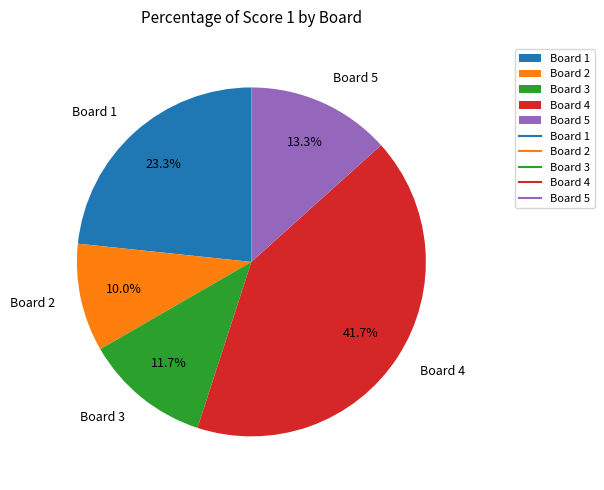

Count the number of slices in the pie.

5